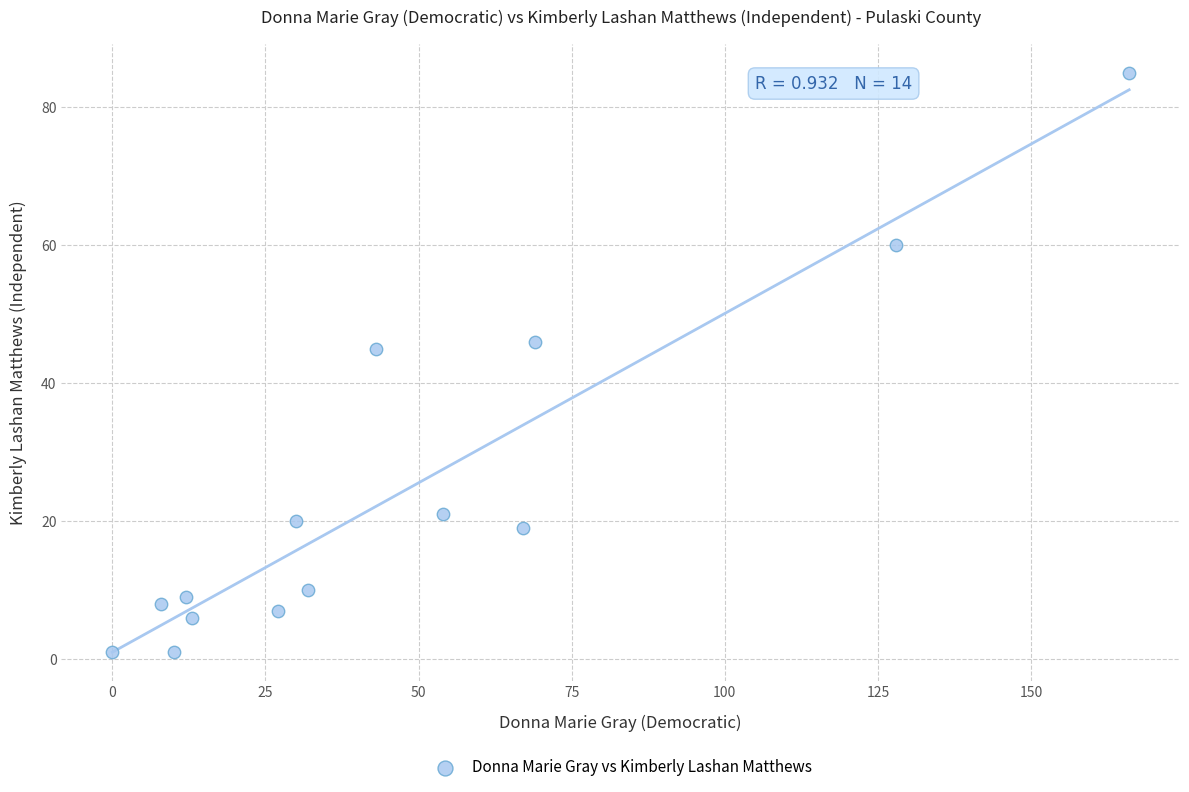

What is the range of Y values (max minus min)?

84